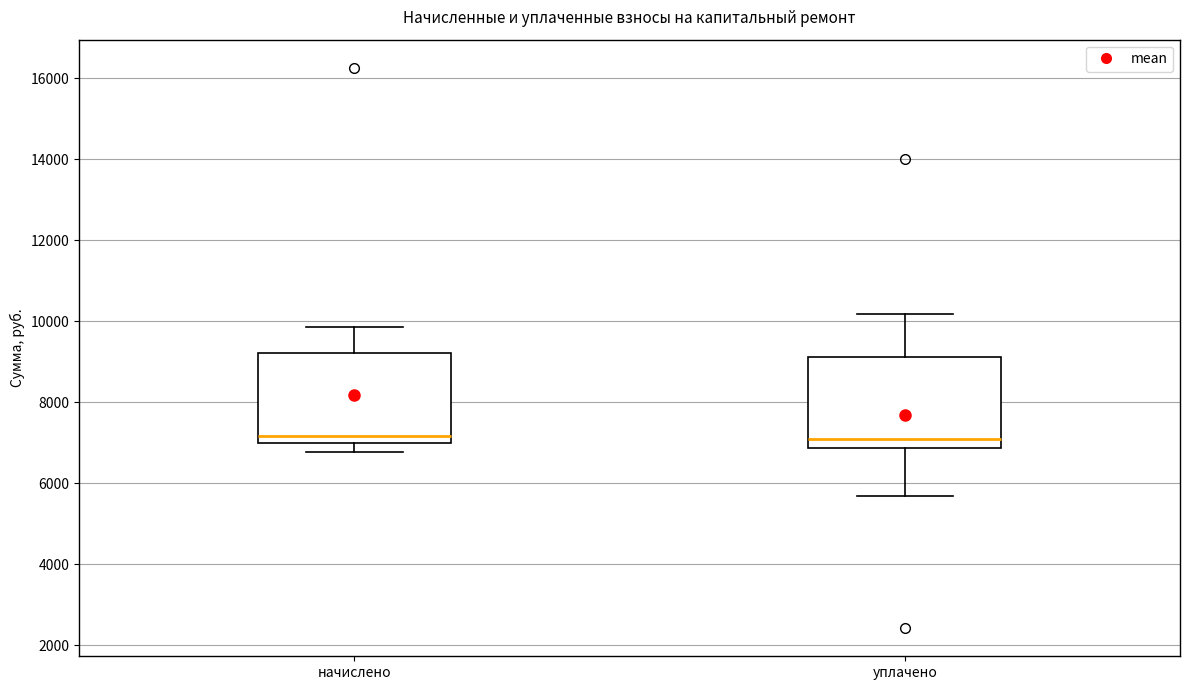

Where is the lower edge of the box for начислено on the y-axis? The values are not printed on the chart, so give them approximately, as read against the axis.

7000